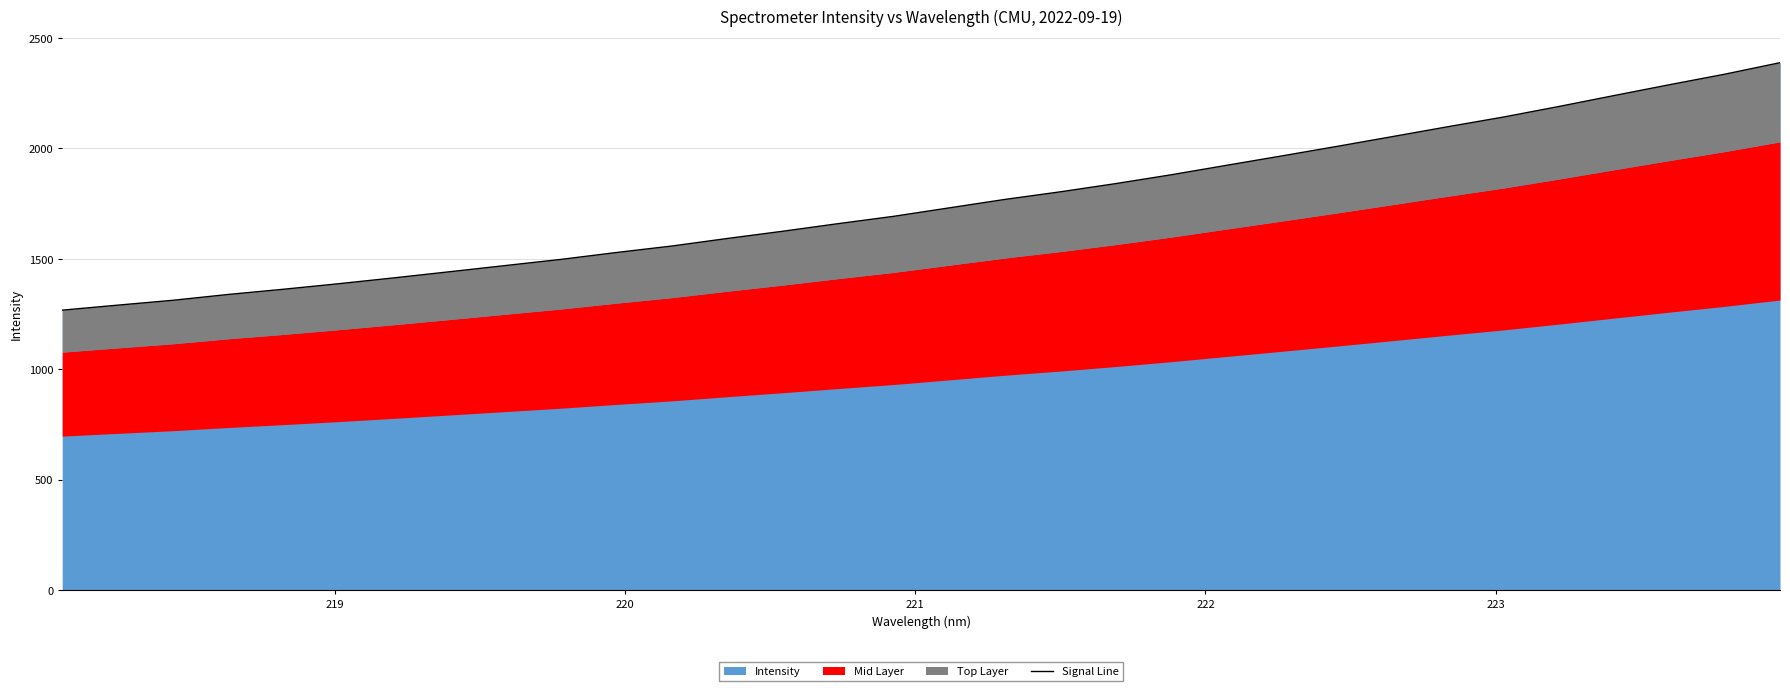

What is the highest value of the Intensity series?

2388.1